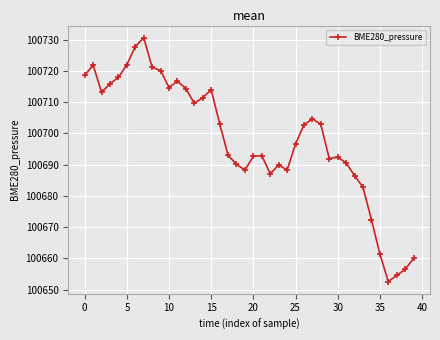

What is the greatest value displayed?

100730.6